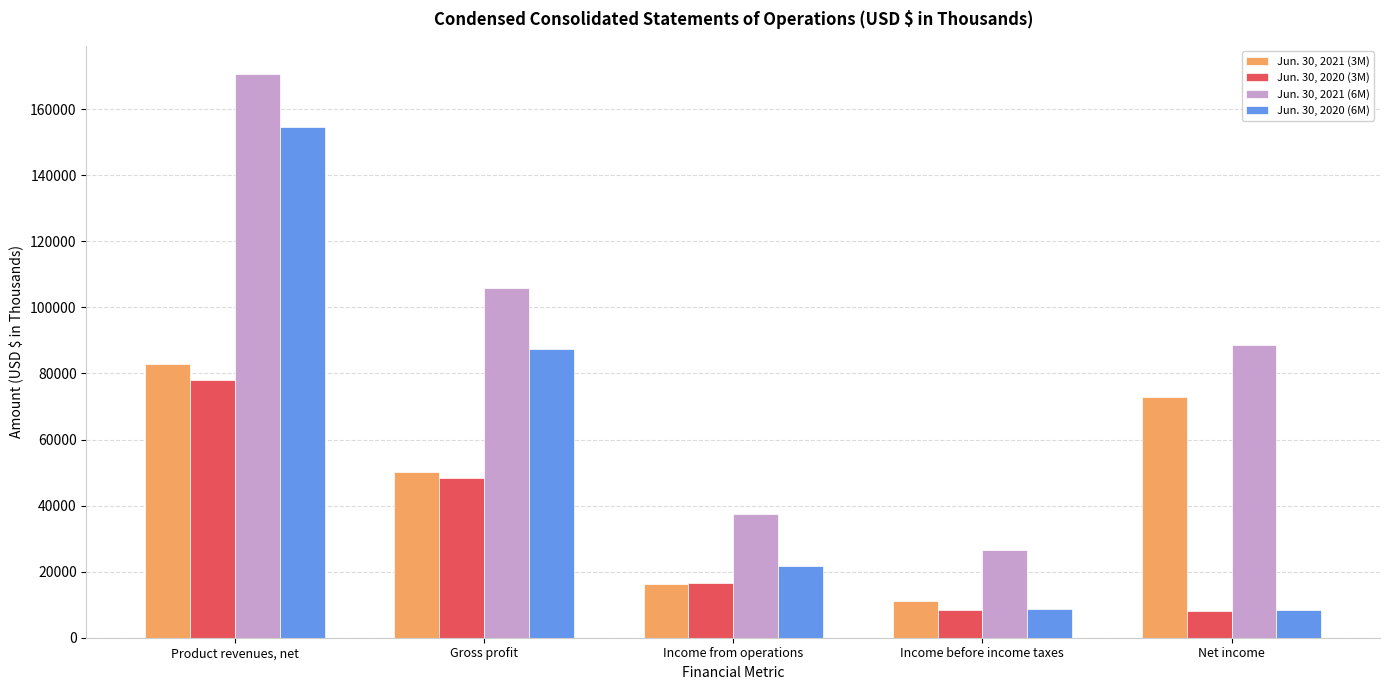

Which category has the lowest value in the Jun. 30, 2021 (6M) series?

Income before income taxes